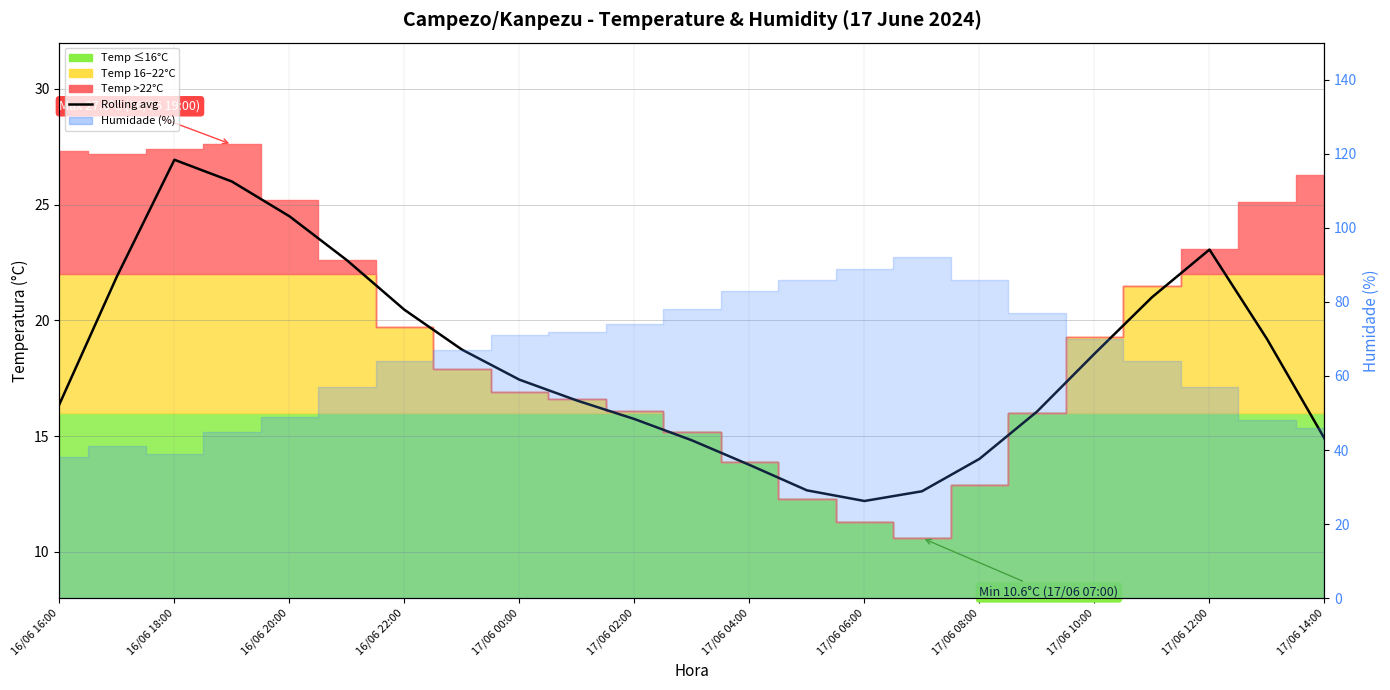

True or false: the data shows 4.3 at 17.

False